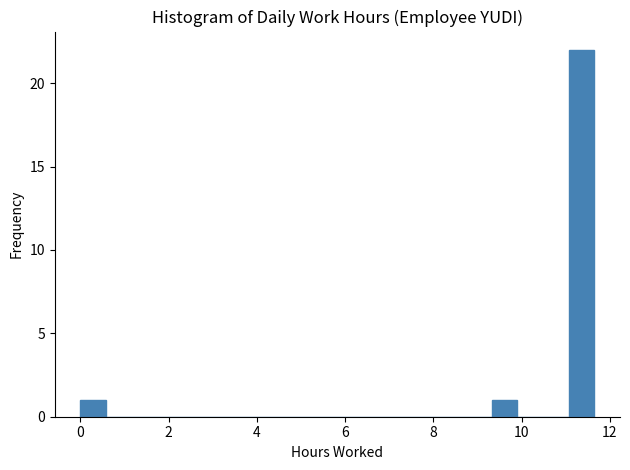

Read against the x-axis, roughly where is the centre of the tallest bar?

11.4